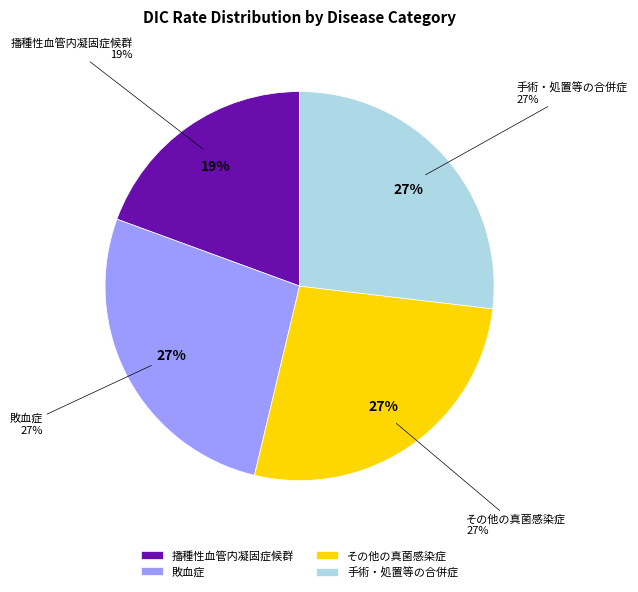

Rank the categories by value from highest to lowest.

手術・処置等の合併症, その他の真菌感染症, 敗血症, 播種性血管内凝固症候群